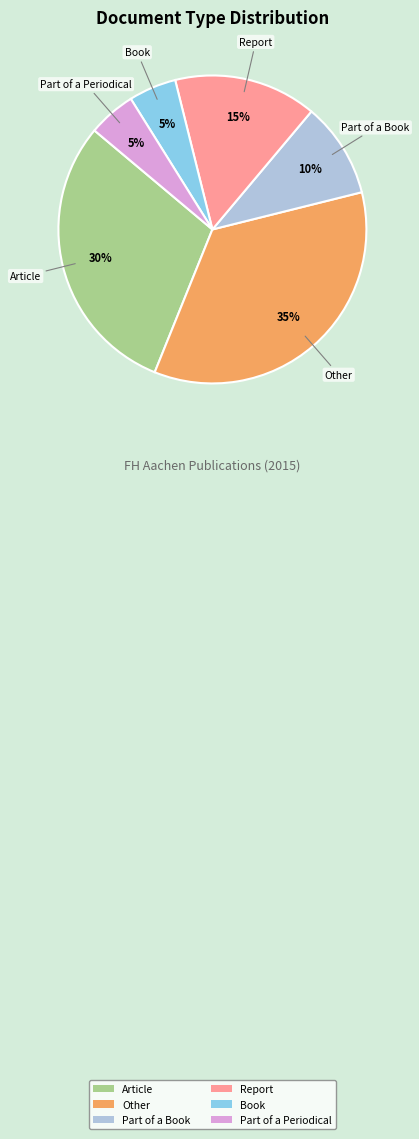

How many segments does this pie chart have?

6